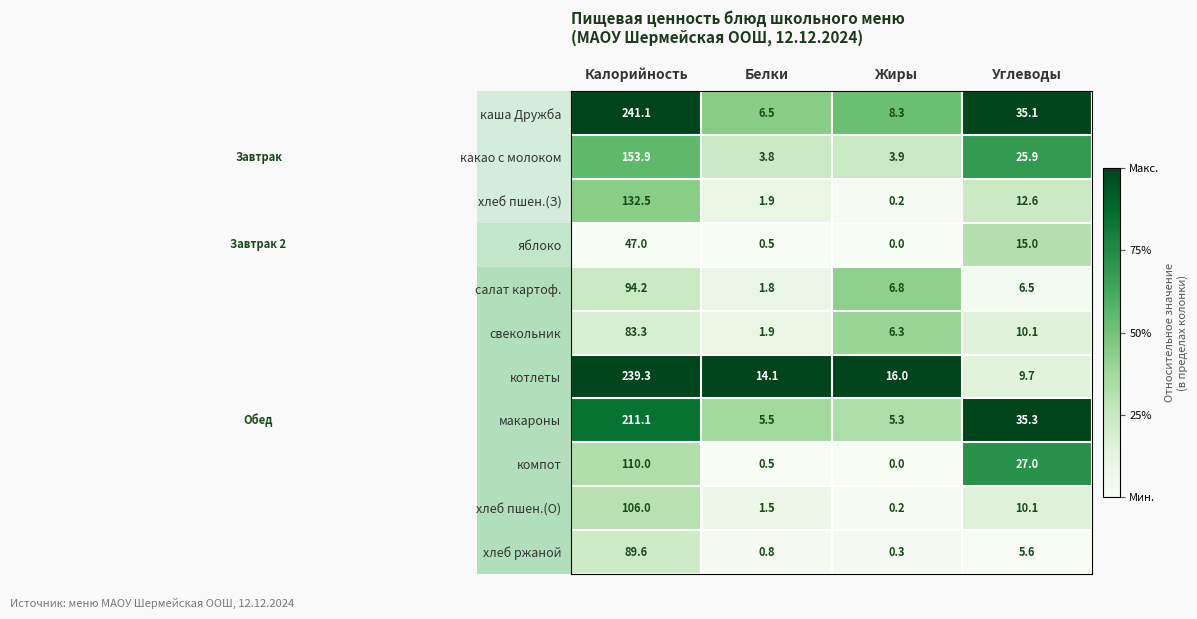

Is the value of хлеб пшен.(О) at Углеводы greater than the value of салат картоф. at Белки?

Yes